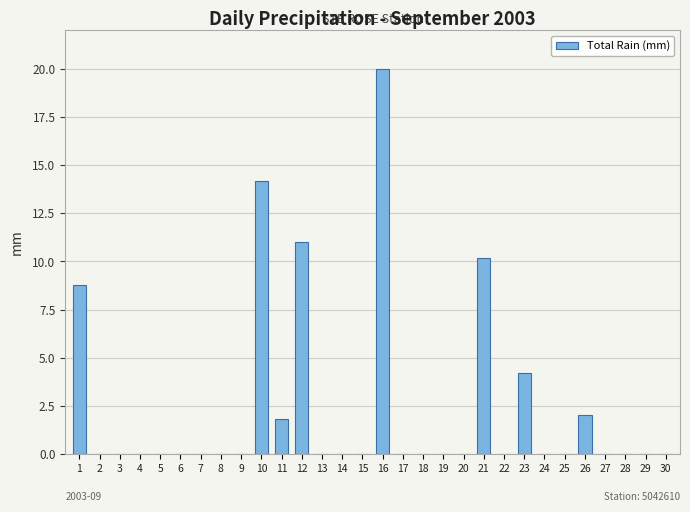

Are the bars horizontal?

No